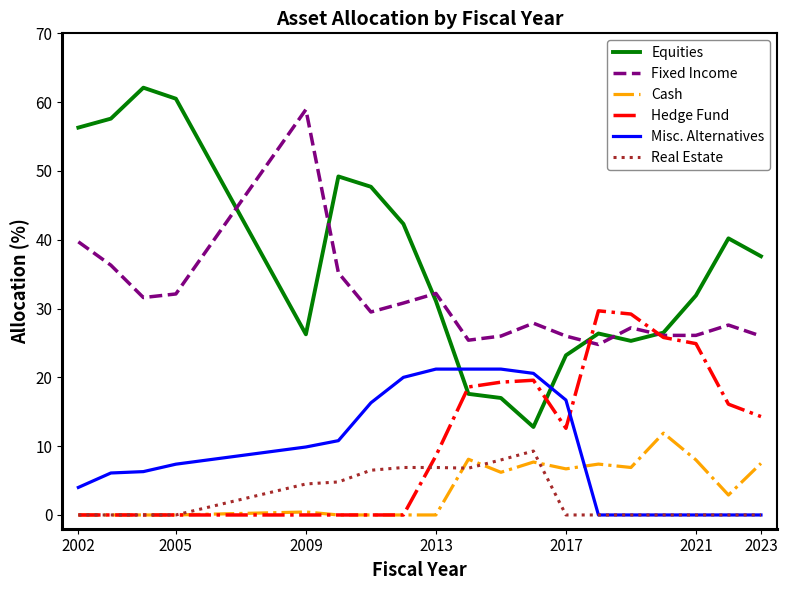

True or false: Fixed Income and Real Estate intersect in this chart.

False